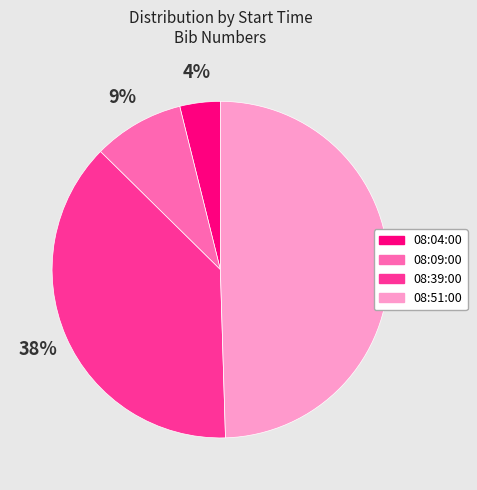

Which has a higher value, 08:39:00 or 08:09:00?

08:39:00